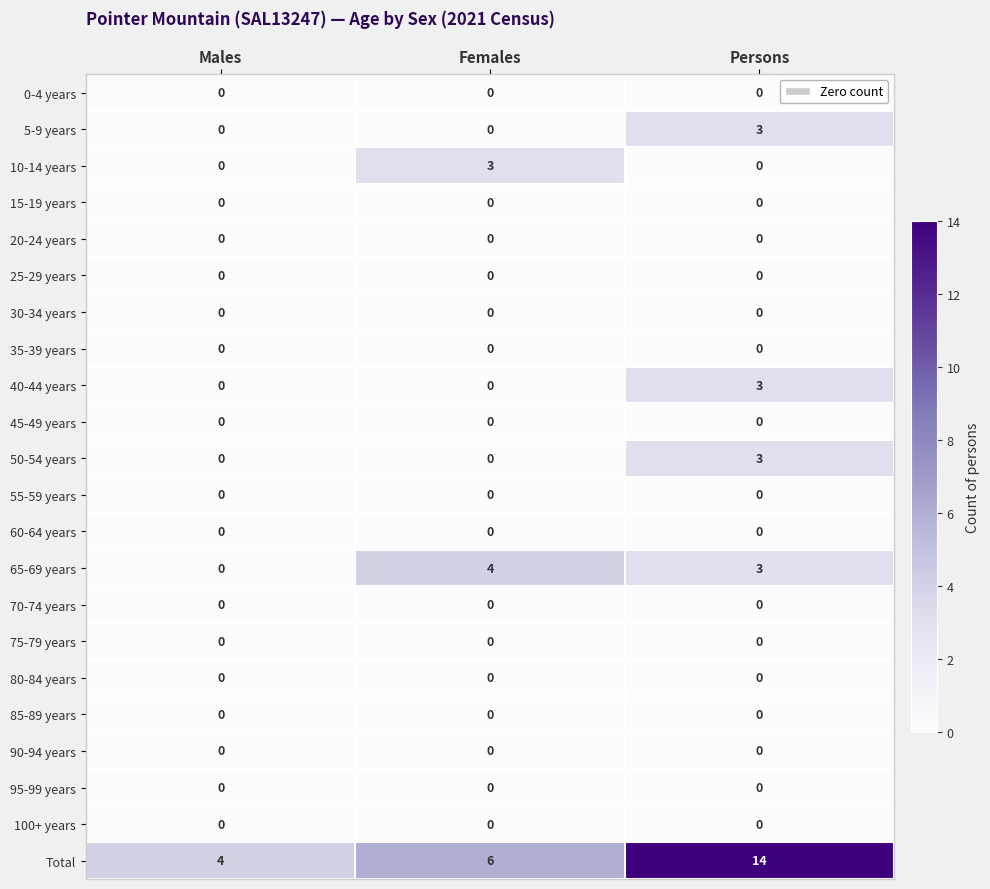

Which series has the widest spread of values?

Total